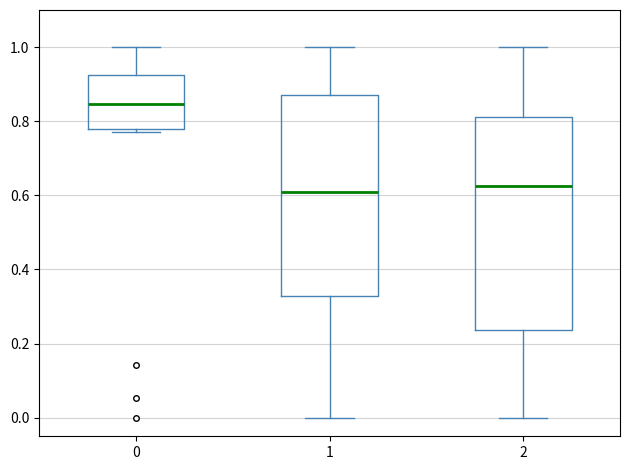

Which box is the tallest, from its lower edge to its upper edge?

2